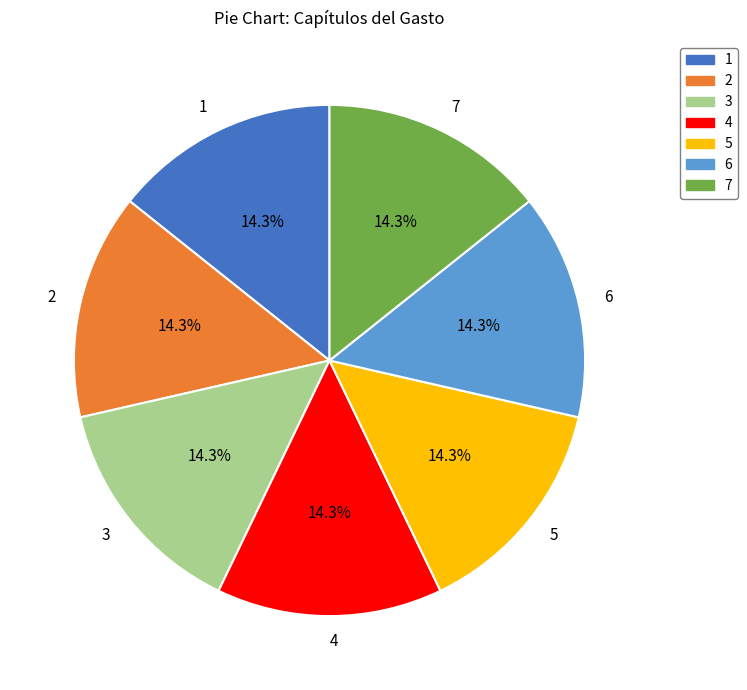

What portion of the pie excludes 1?

85.7%